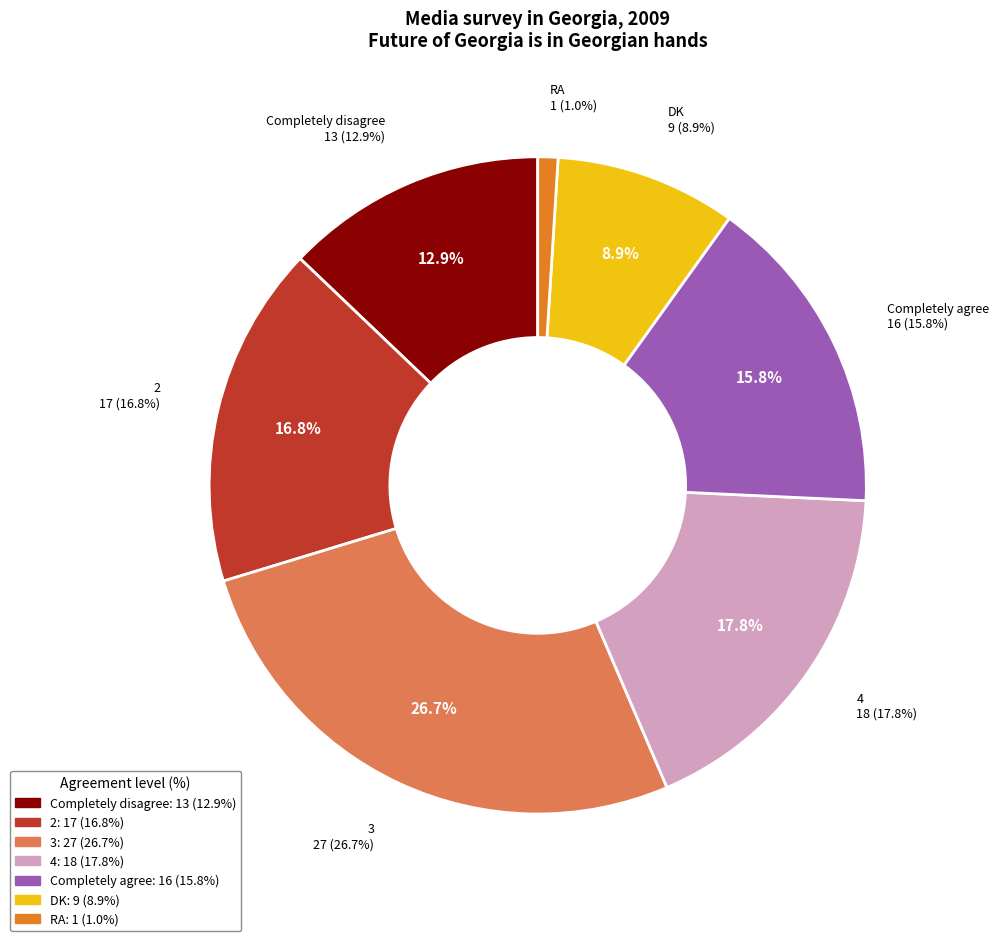

What percentage do RA and Completely disagree together represent?

13.9%